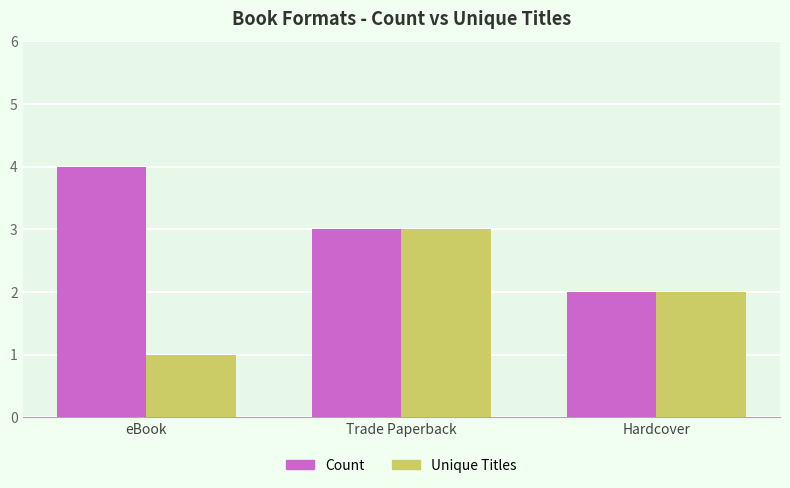

At which label does Count reach its minimum?

Hardcover